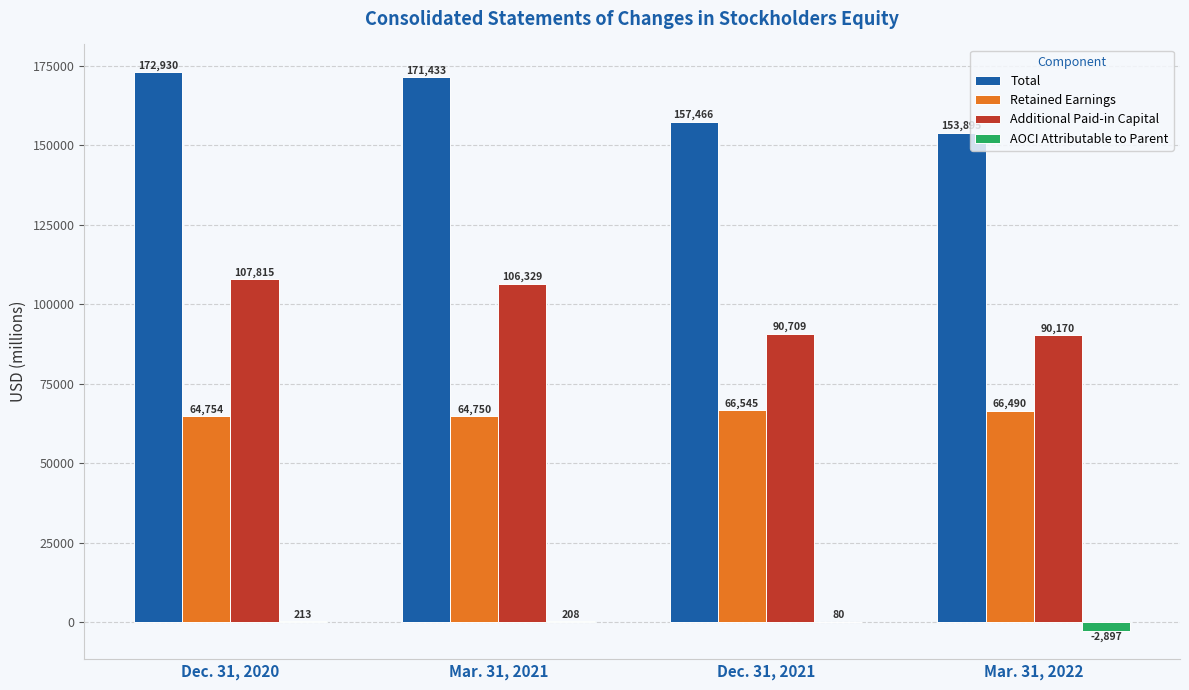

What is the difference between the Total values at Mar. 31, 2022 and Dec. 31, 2020?

19035